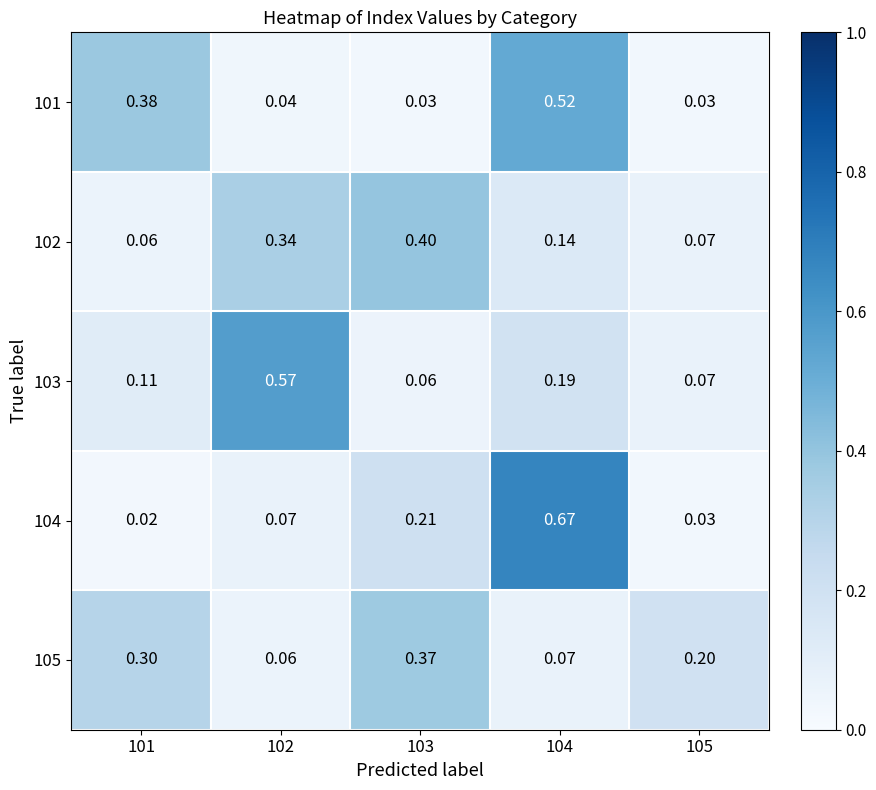

Reading left to right, extract all data points from this chart.

101: 101=0.4	102=0.0	103=0.0	104=0.5	105=0.0
102: 101=0.1	102=0.3	103=0.4	104=0.1	105=0.1
103: 101=0.1	102=0.6	103=0.1	104=0.2	105=0.1
104: 101=0.0	102=0.1	103=0.2	104=0.7	105=0.0
105: 101=0.3	102=0.1	103=0.4	104=0.1	105=0.2